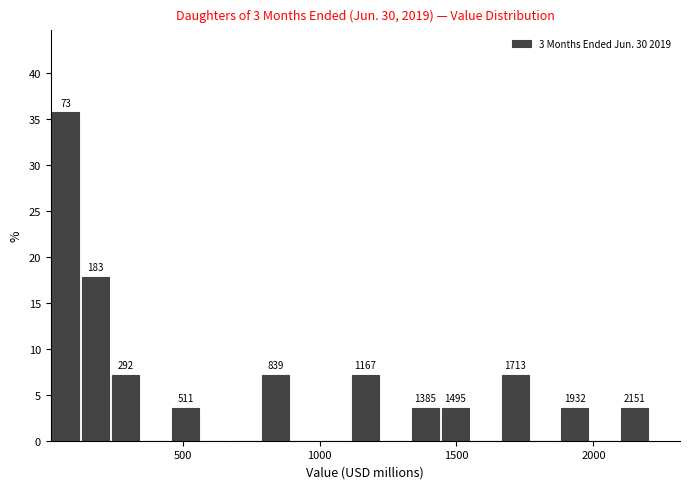

Read against the x-axis, roughly where is the centre of the tallest bar?

50